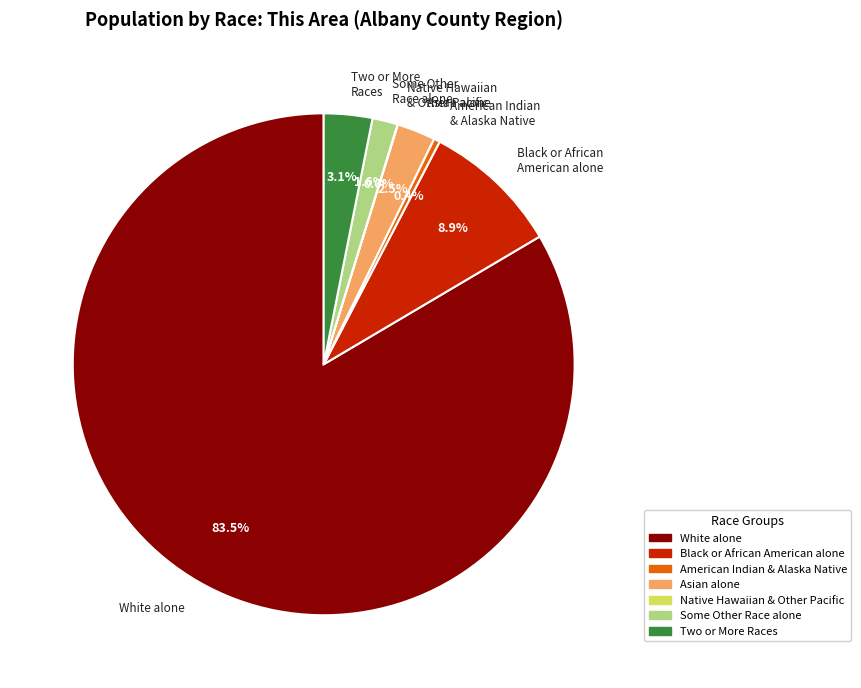

Does any single category account for the majority?

Yes